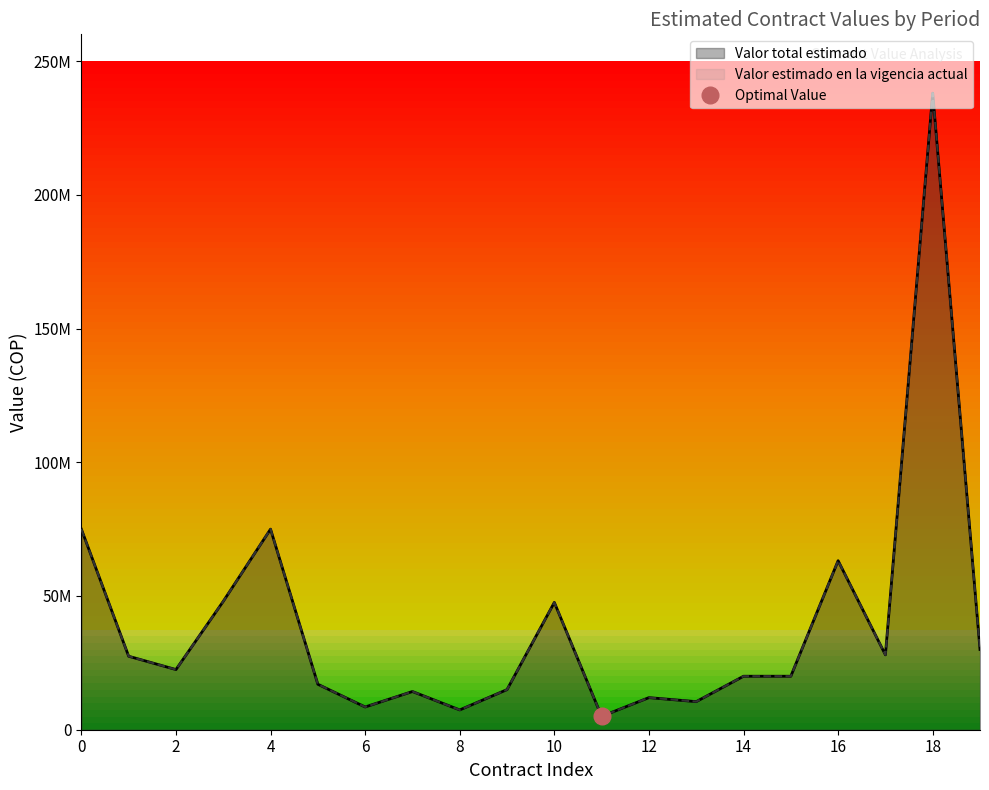

Reading left to right, transcribe all the data shown in this chart.

Valor total estimado: 75000000	27474531	22493174	48000000	75000000	17000000	8500000	14280000	7400000	15000000	47600000	5000000	12000000	10500000	20000000	20000000	63200000	28000000	238000000	30000000
Valor estimado en la vigencia actual: 75000000	27474531	22493174	48000000	75000000	17000000	8500000	14280000	7400000	15000000	47600000	5000000	12000000	10500000	20000000	20000000	63200000	28000000	238000000	30000000